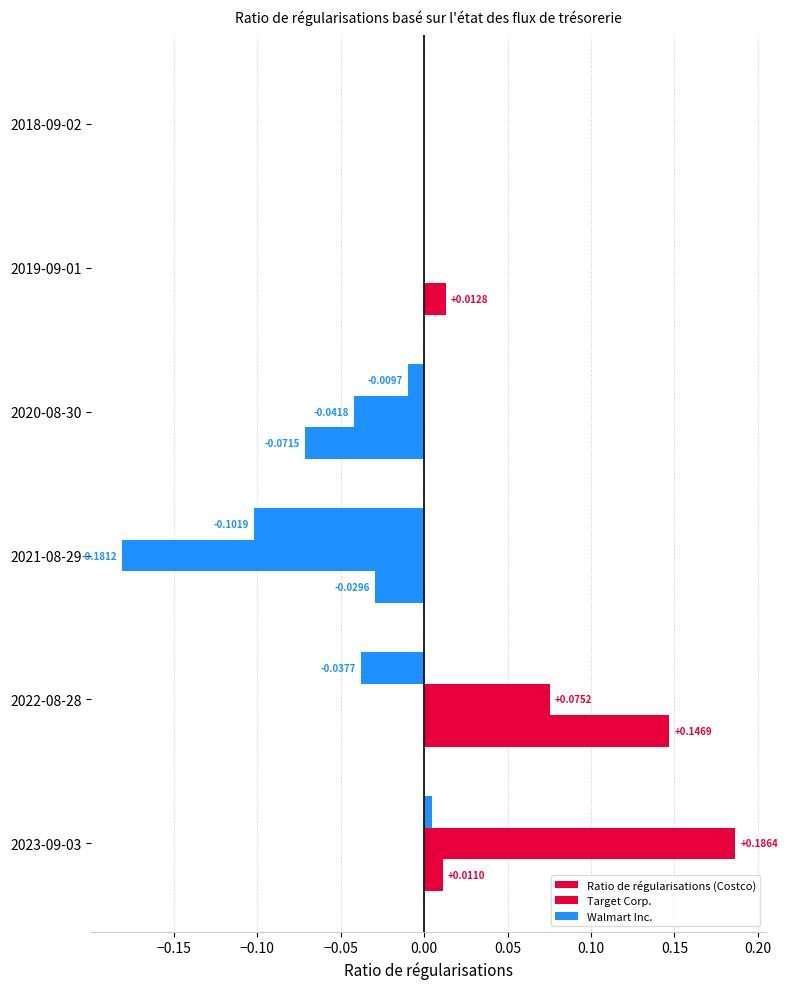

How many distinct data groups are displayed?

3